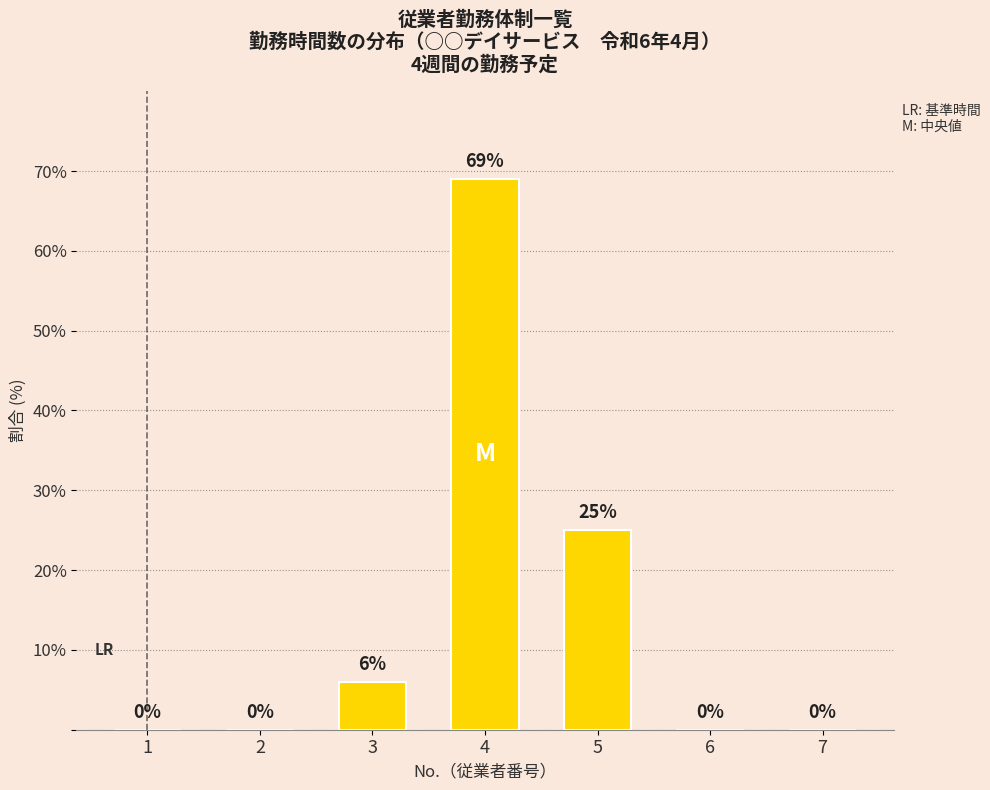

True or false: the data shows 6 at 3.

True